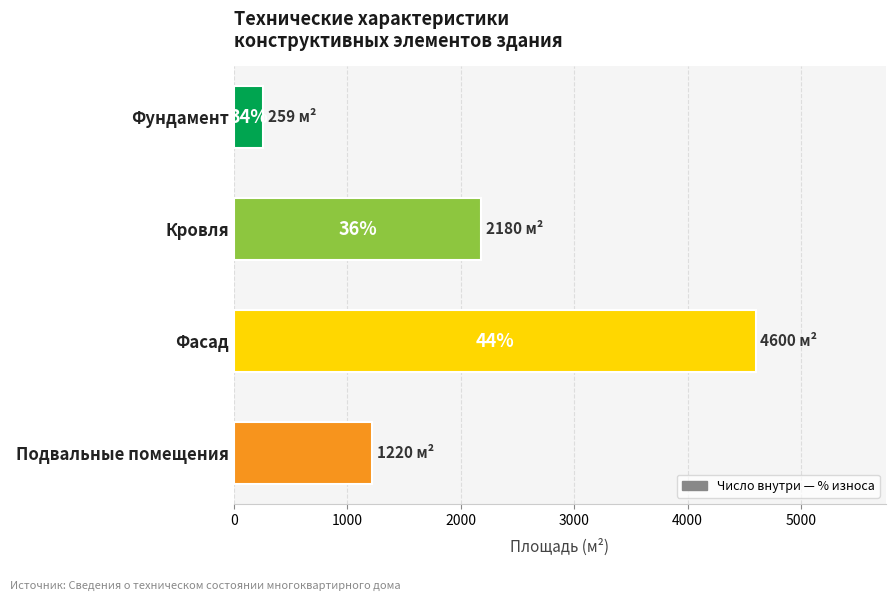

Are the bars grouped side by side (vs. stacked)?

No